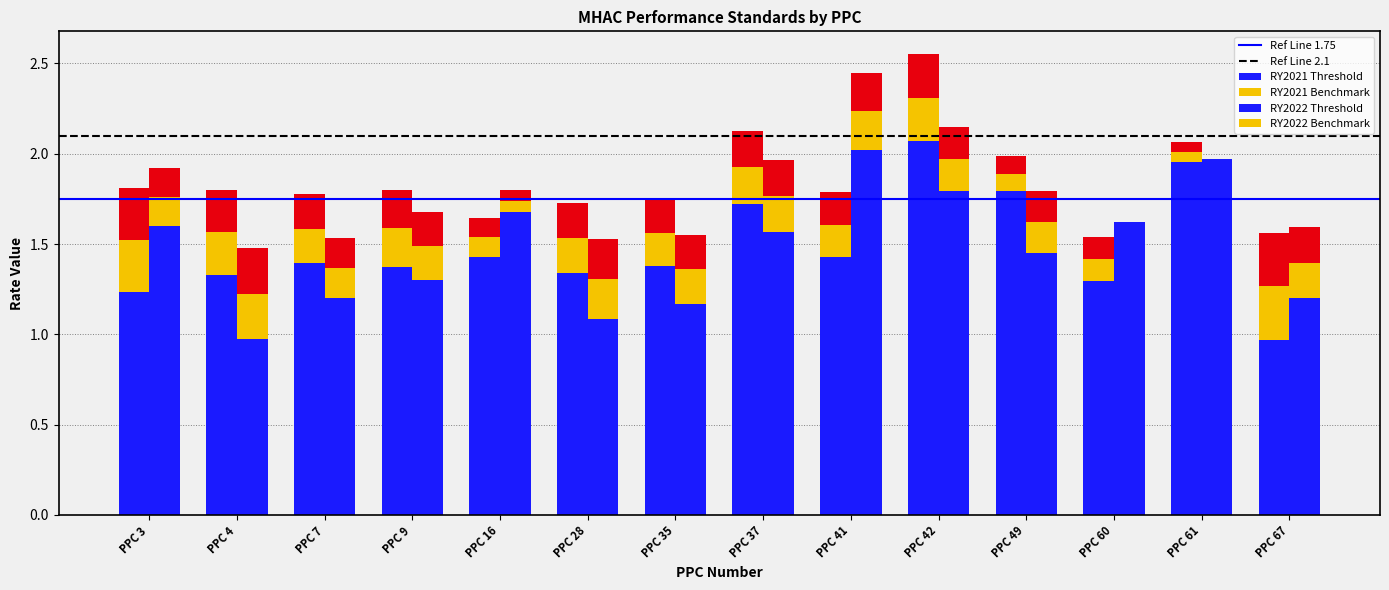

How many RY2021 Benchmark values are between 0 and 1?

14